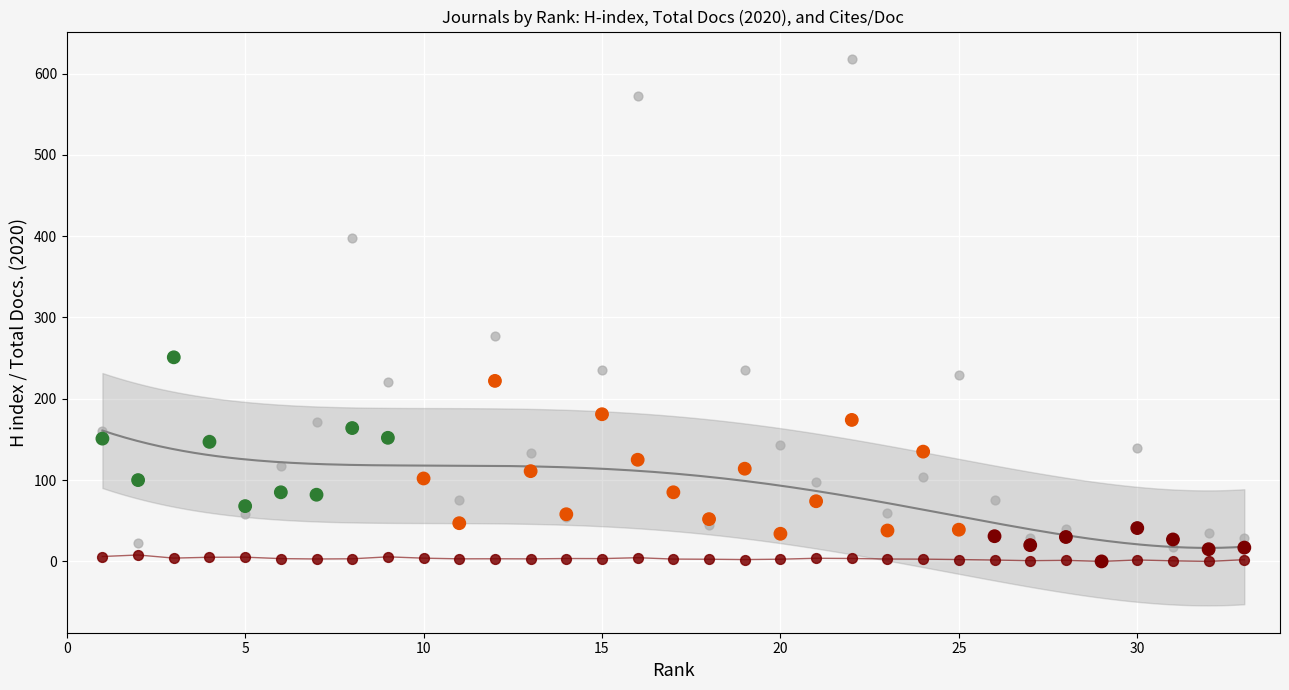

Across all series, what Y value is closest to 309?

277.0